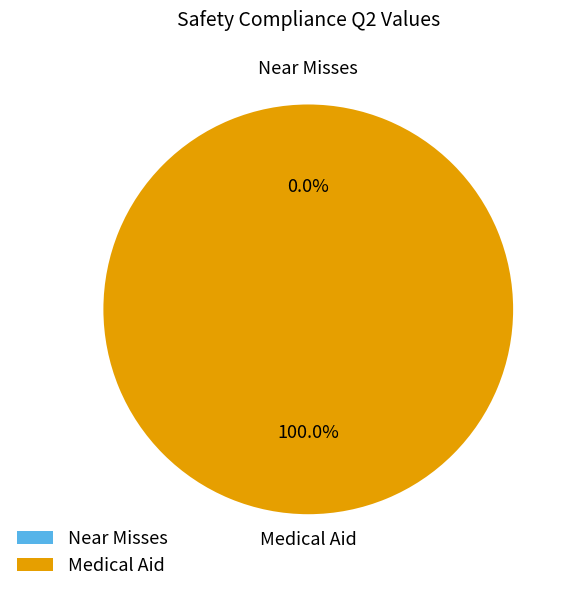

To the nearest percent, what is the average slice percentage?

50%